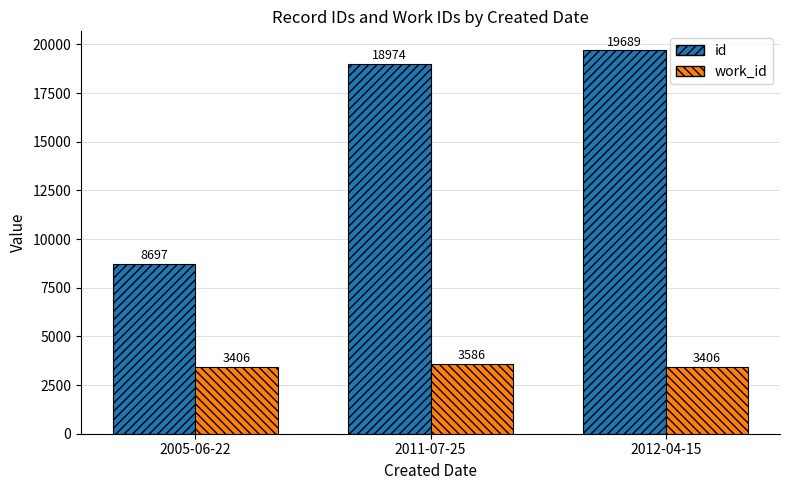

What is the difference between the maximum and minimum values in the work_id series?

180